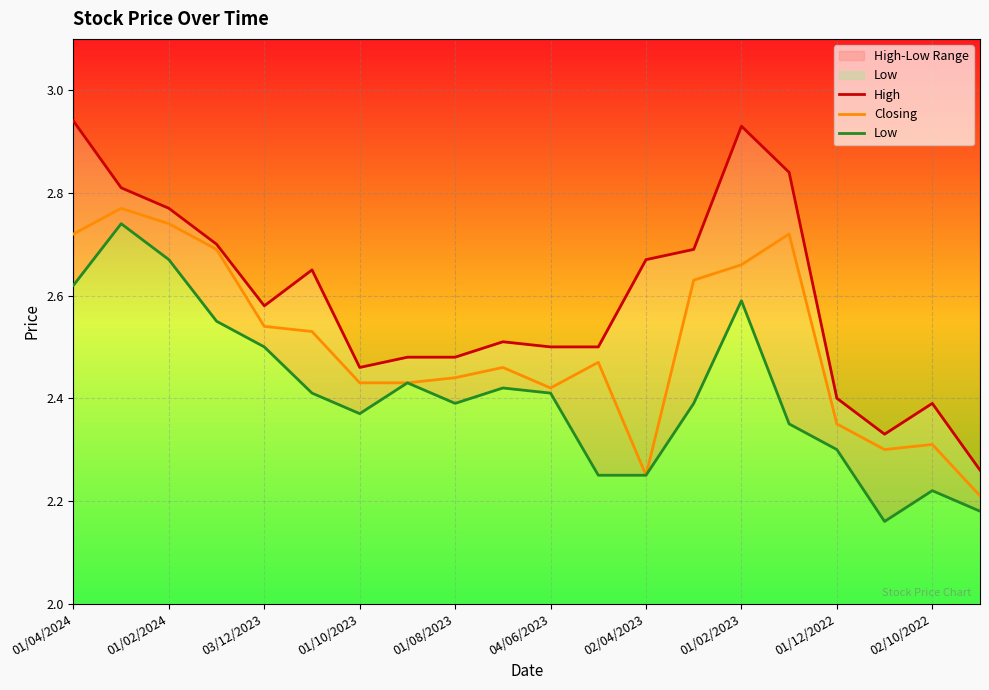

The Low series shows 2.3 at 01/12/2022. True or false?

True